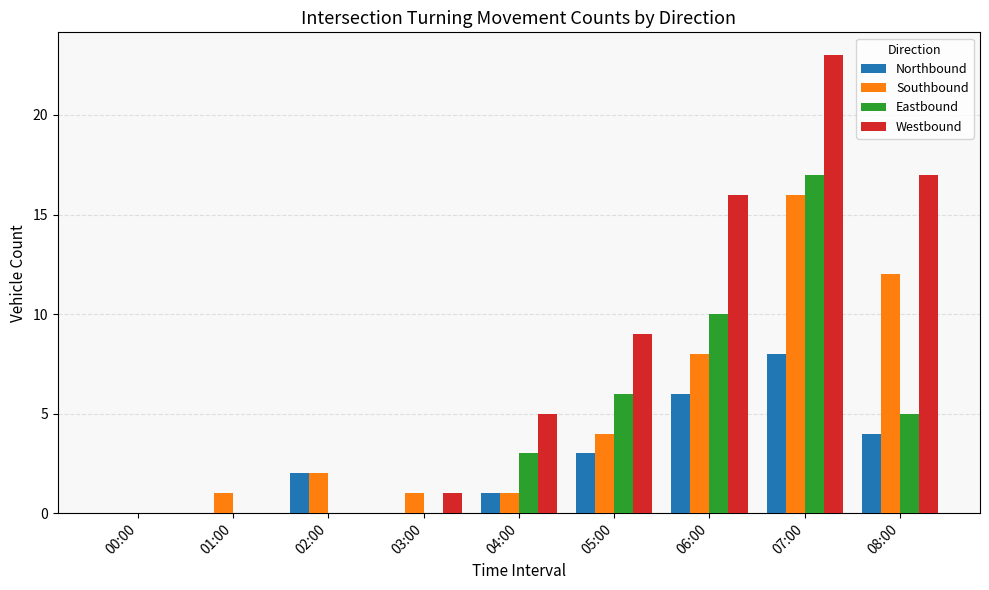

What is the sum of all Westbound values?

71